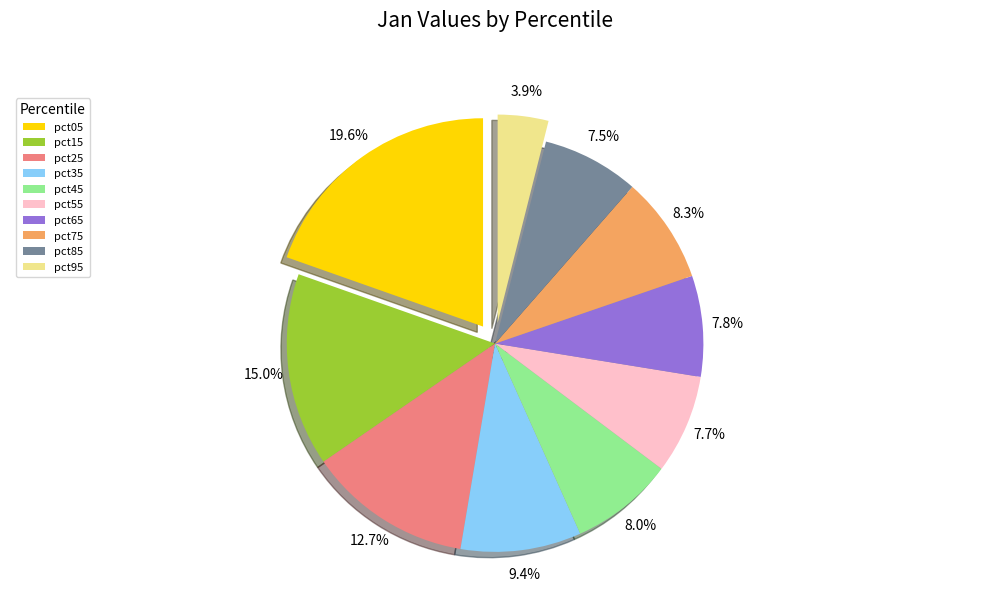

Is pct85 the majority of the pie?

No